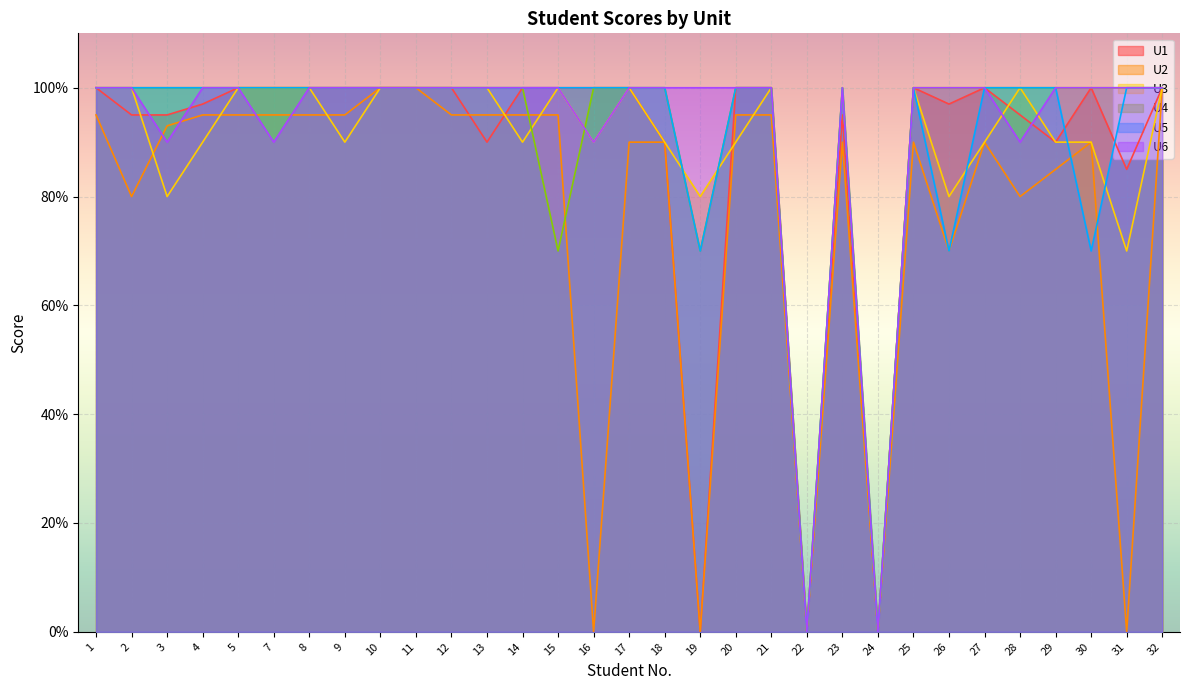

Is it true that U5 equals 59 at 21?

False